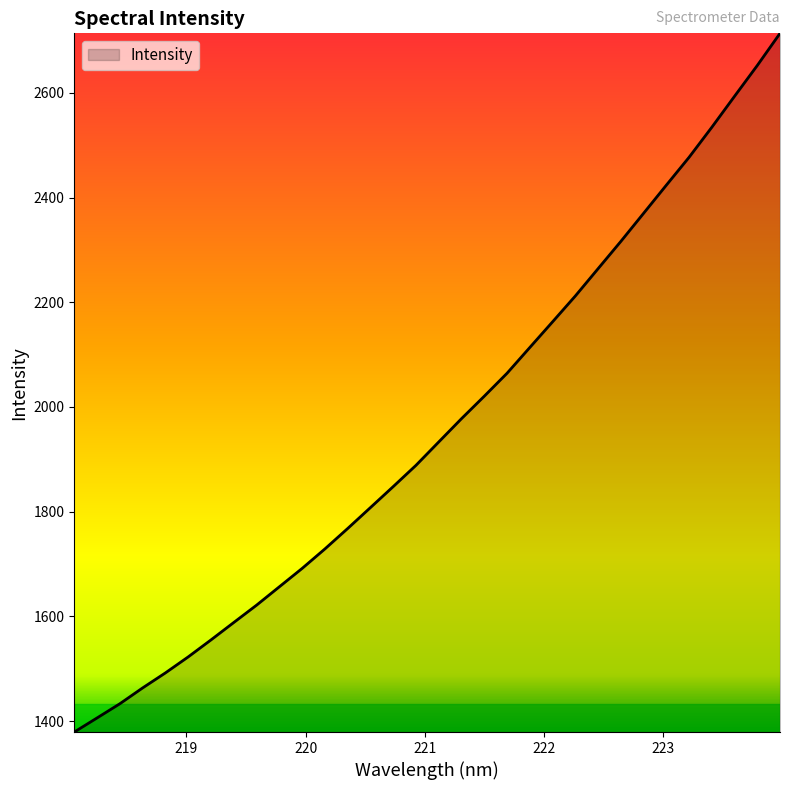

What is the maximum value shown in the chart?

2713.6